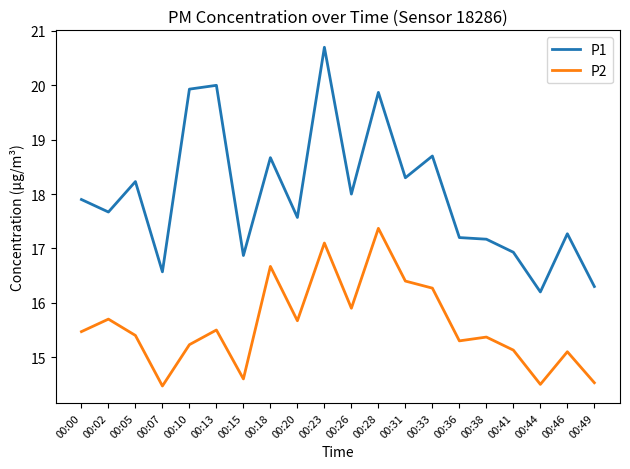

Which series has the largest range (max minus min)?

P1